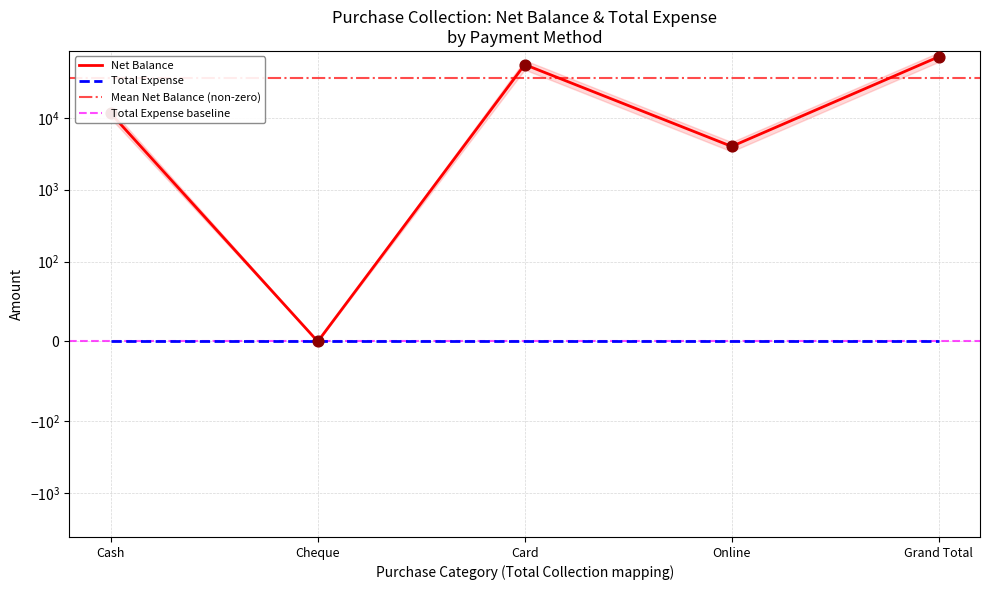

Approximately how many times larger is the value at Card compared to Grand Total?

0.8